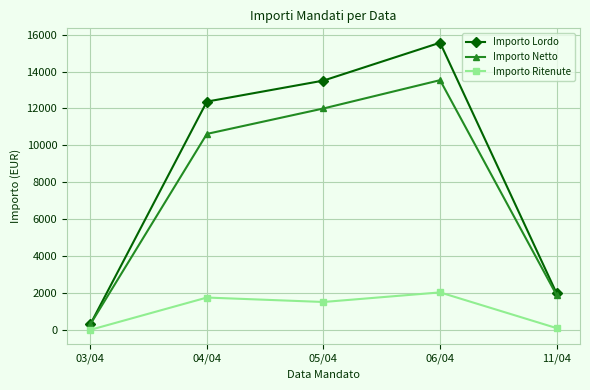

What is the sum of the Importo Netto values at 11/04 and 05/04?

13875.1